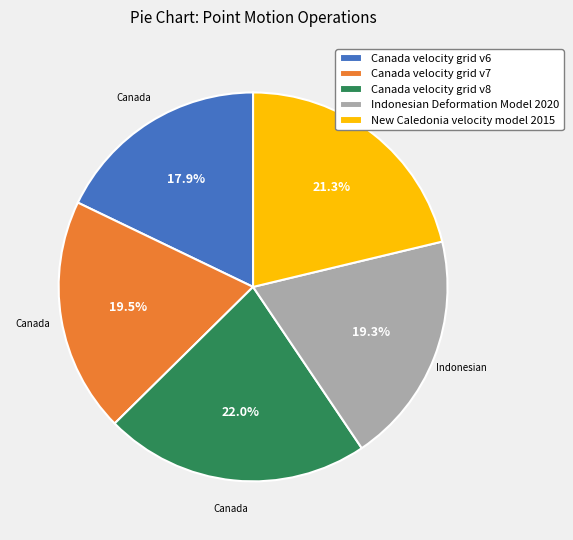

To the nearest percent, what is the combined percentage of Indonesian Deformation Model 2020 and Canada velocity grid v6?

37%